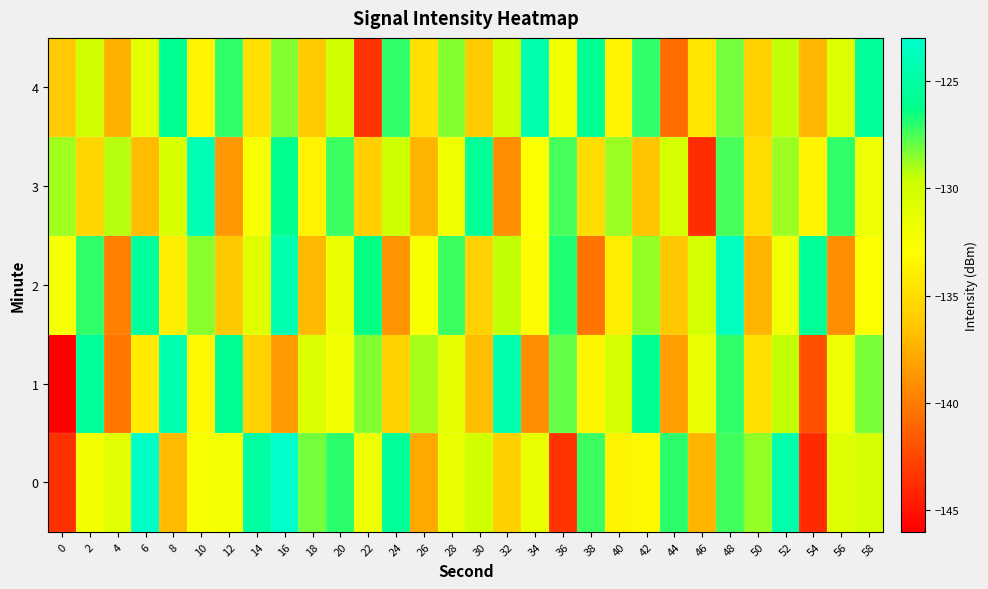

How many distinct data groups are displayed?

5